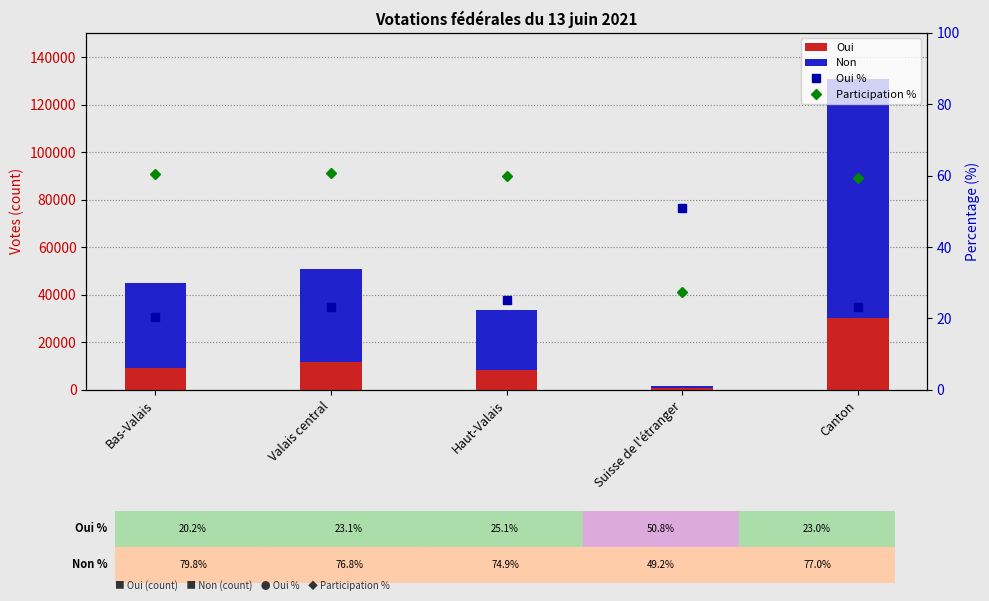

List the labels in order of Participation % value, largest first.

Valais central, Bas-Valais, Haut-Valais, Canton, Suisse de l'étranger